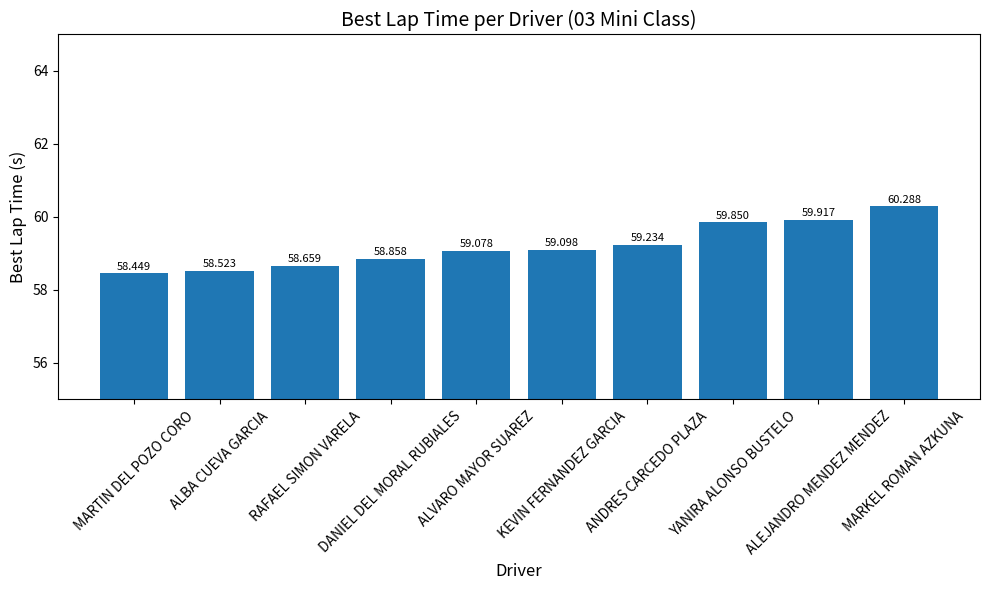

True or false: the data shows 60.3 at MARKEL ROMAN AZKUNA.

True